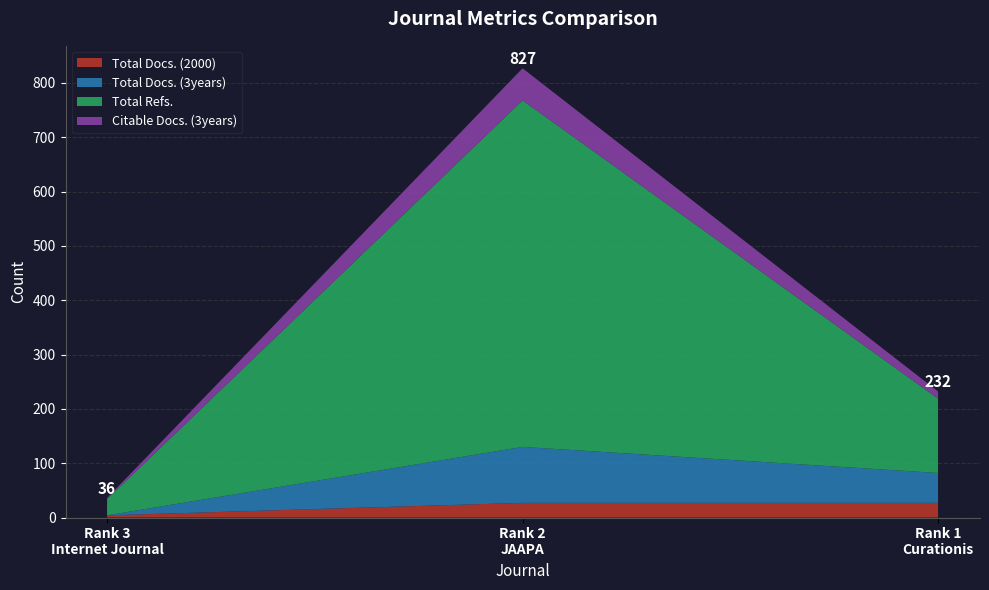

Reading right to left, transcribe all the data shown in this chart.

Total Docs. (2000): 27	27	4
Total Docs. (3years): 55	103	0
Total Refs.: 137	638	30
Citable Docs. (3years): 13	59	2